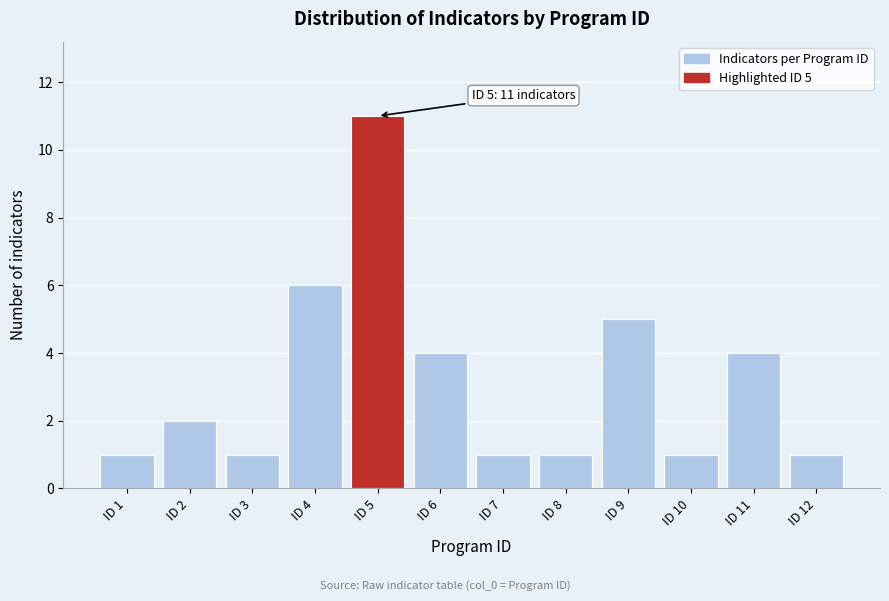

Reading left to right, list all the values displayed in this chart.

ID 1=1	ID 2=2	ID 3=1	ID 4=6	ID 5=11	ID 6=4	ID 7=1	ID 8=1	ID 9=5	ID 10=1	ID 11=4	ID 12=1